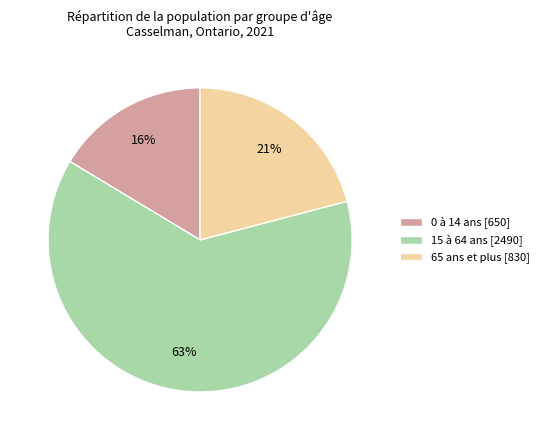

The 15 à 64 ans slice represents 55% of the pie. True or false?

False